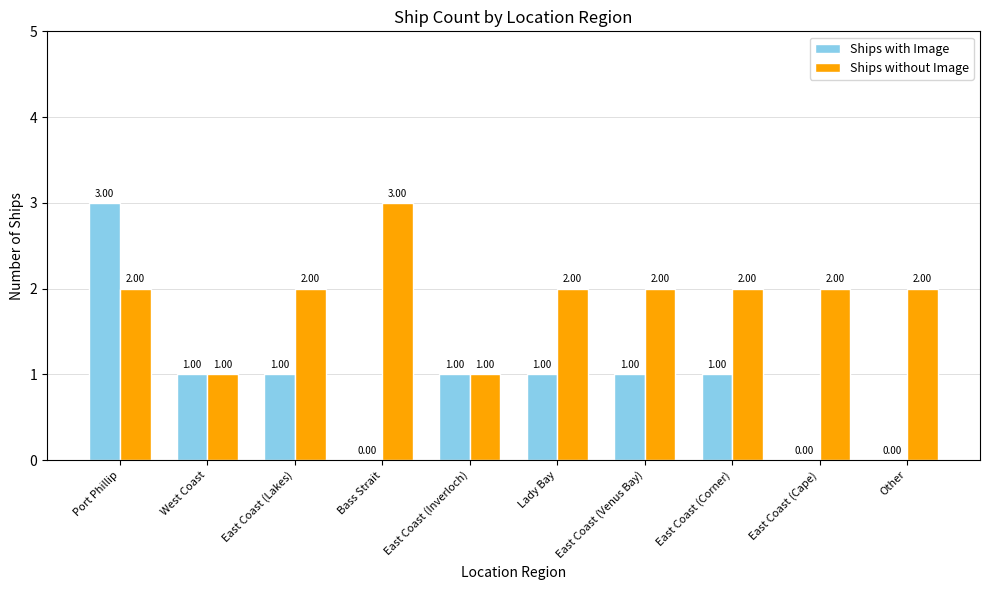

Are the bars horizontal?

No